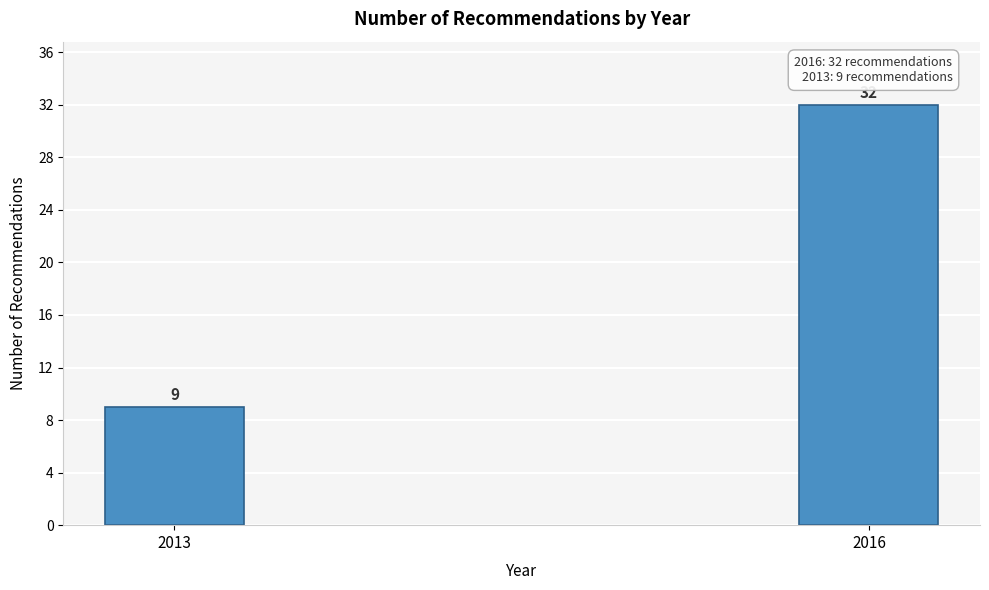

Reading left to right, extract all data points from this chart.

9	32